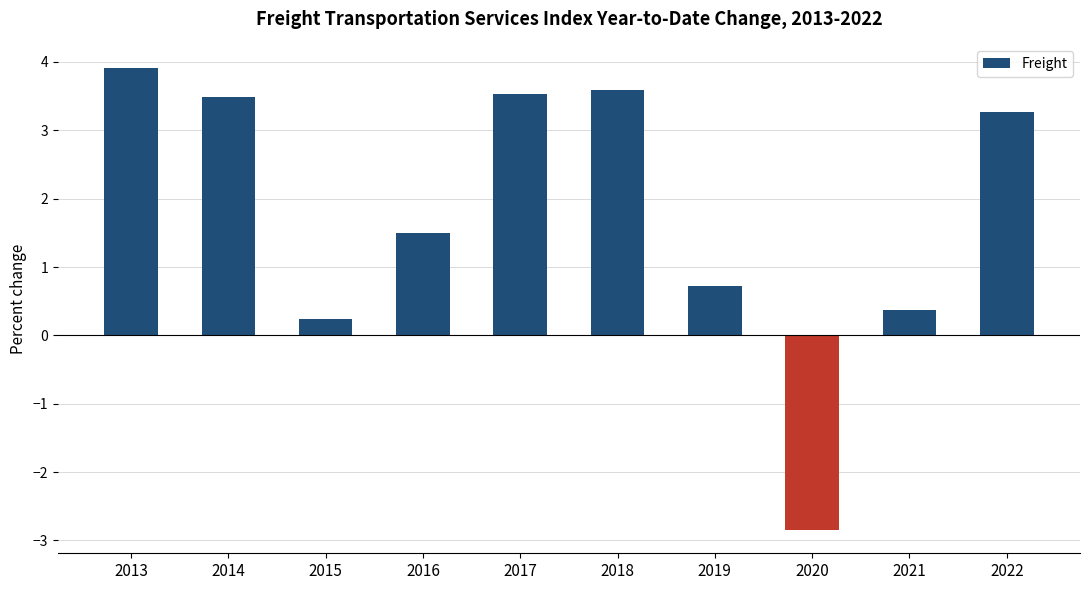

What is the greatest value displayed?

3.9